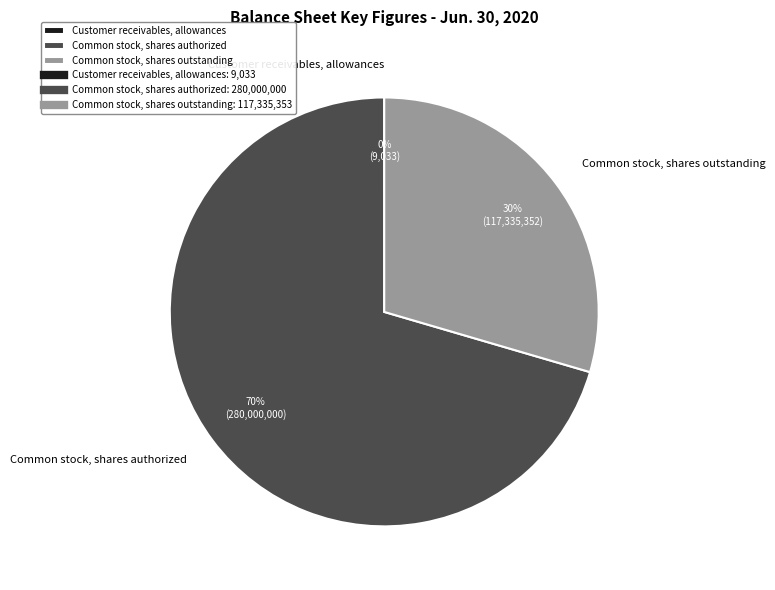

True or false: Common stock, shares outstanding accounts for 30% of the total.

True